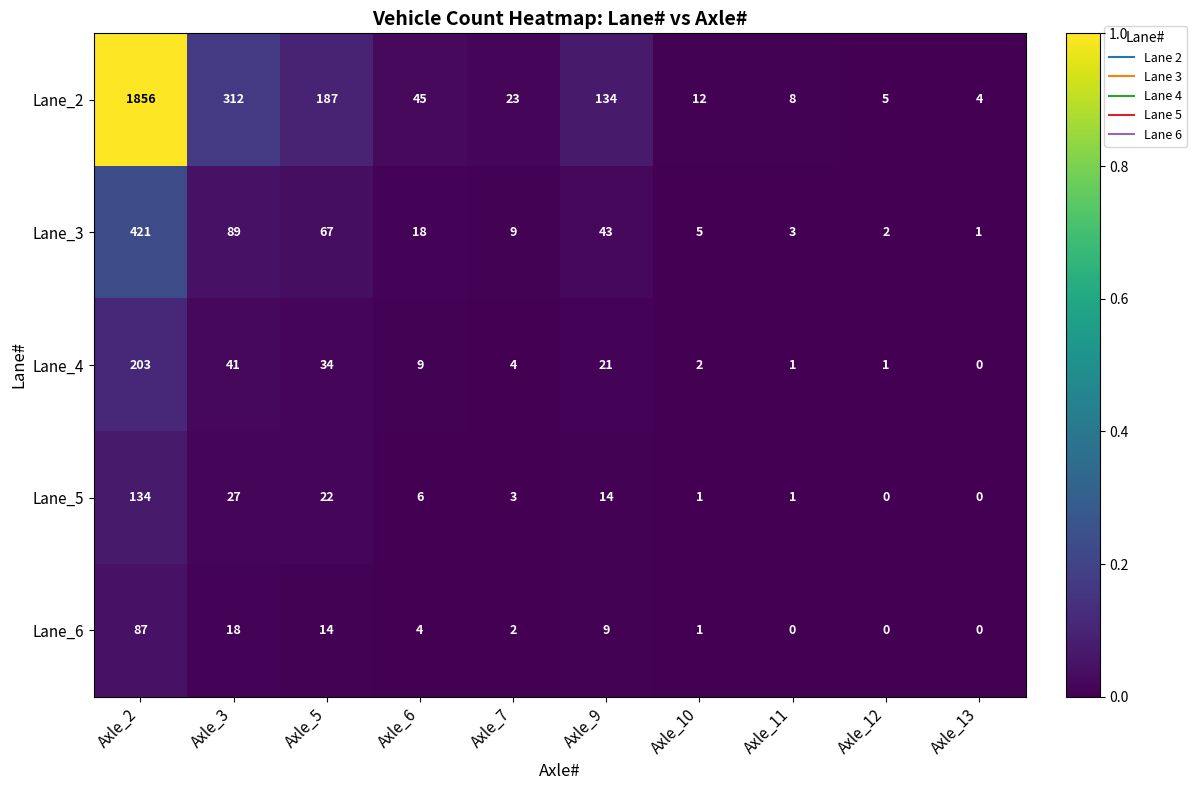

What is the greatest value displayed?

1856